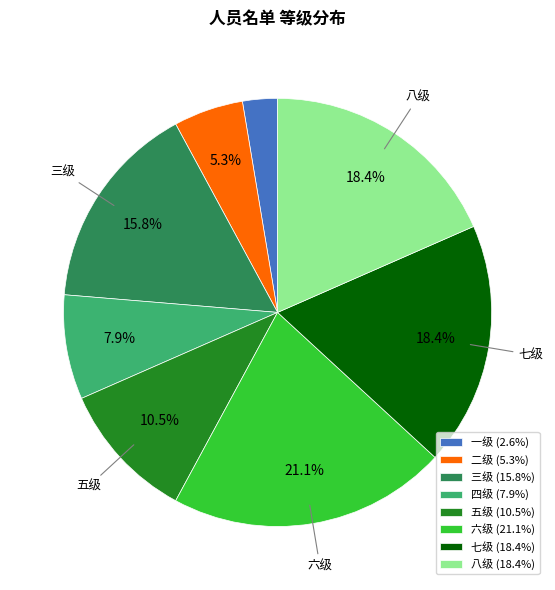

What percentage is the 七级 slice, to the nearest percent?

18%